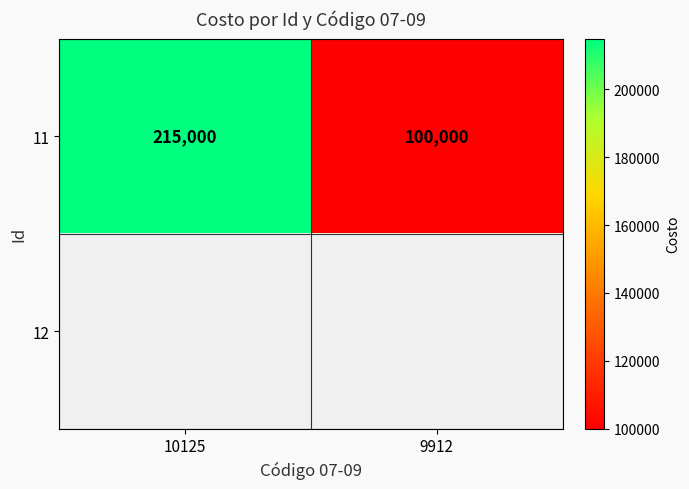

Which has a higher value, 9912 or 10125?

10125